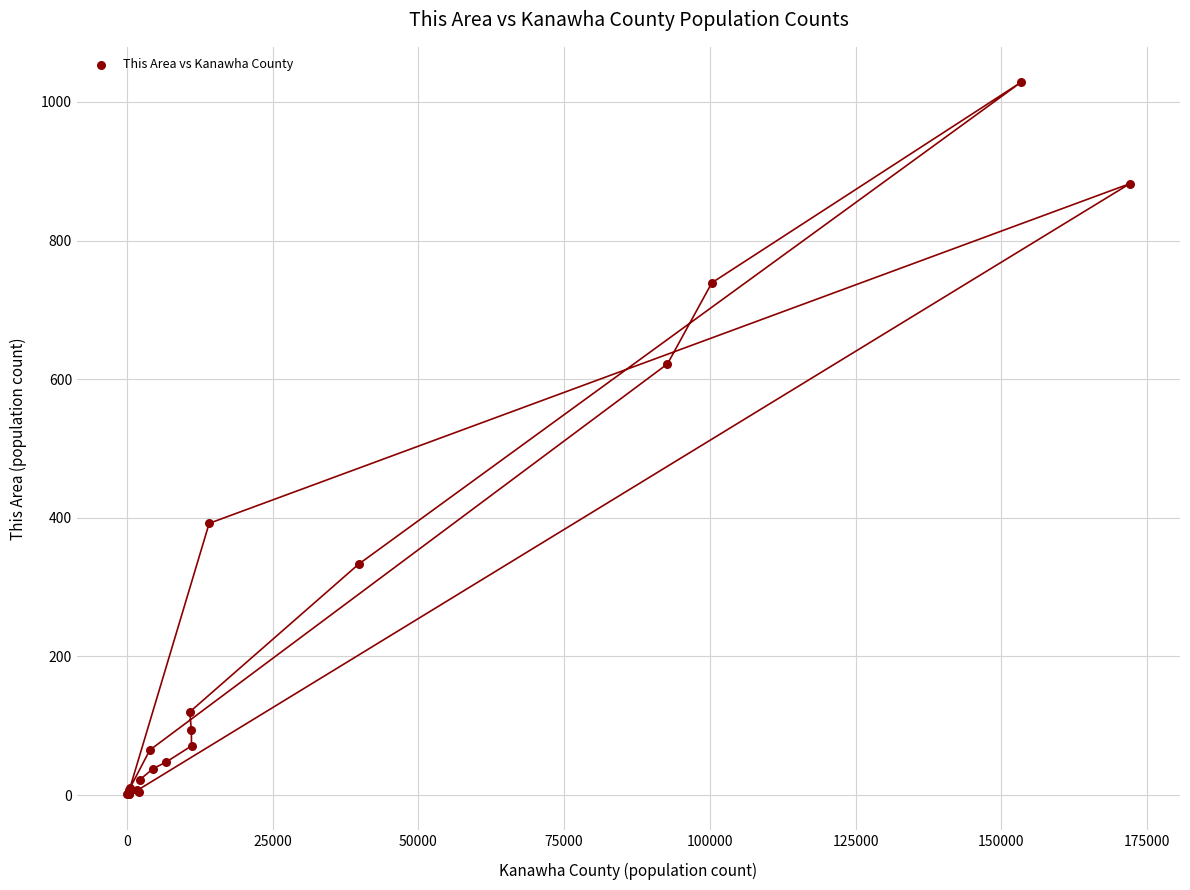

What Y value in the scatter plot is closest to 514?

622